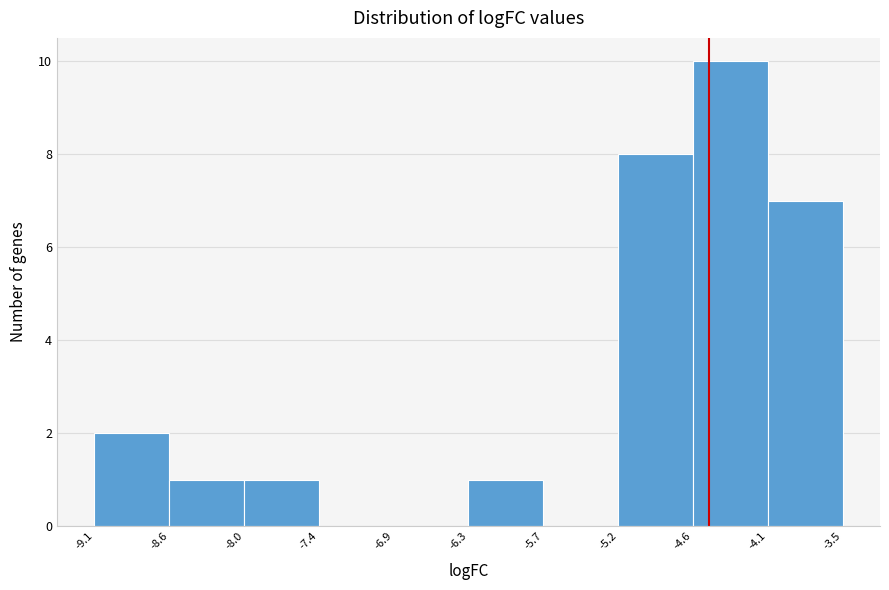

Reading left to right, transcribe this chart: for each bar, give the range it covers on the x-axis and its height. The values are not printed on the chart, so give them approximately, as read against the axis.

-9.1 to -8.6: 2
-8.6 to -8.0: 1
-8.0 to -7.4: 1
-7.4 to -6.9: 0
-6.9 to -6.3: 0
-6.3 to -5.7: 1
-5.7 to -5.2: 0
-5.2 to -4.6: 8
-4.6 to -4.1: 10
-4.1 to -3.5: 7